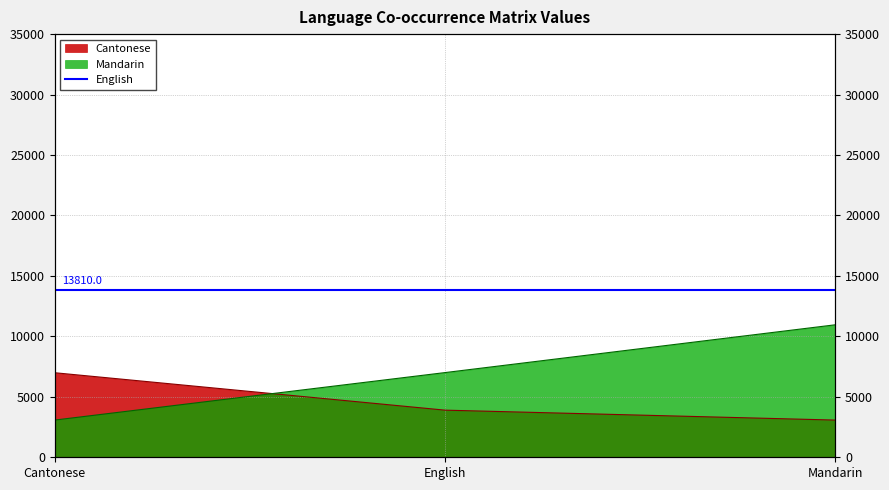

What is the spread (max minus min) of values at Cantonese?

3916